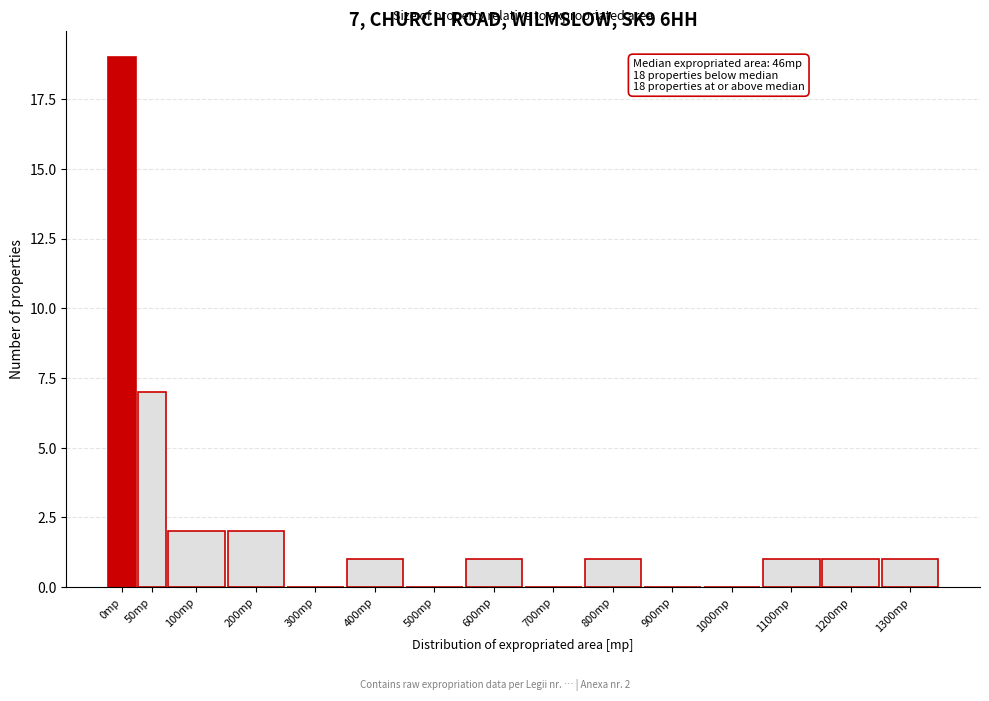

Reading left to right, extract all data points from this chart.

0mp=19	50mp=7	100mp=2	200mp=2	300mp=0	400mp=1	500mp=0	600mp=1	700mp=0	800mp=1	900mp=0	1000mp=0	1100mp=1	1200mp=1	1300mp=1